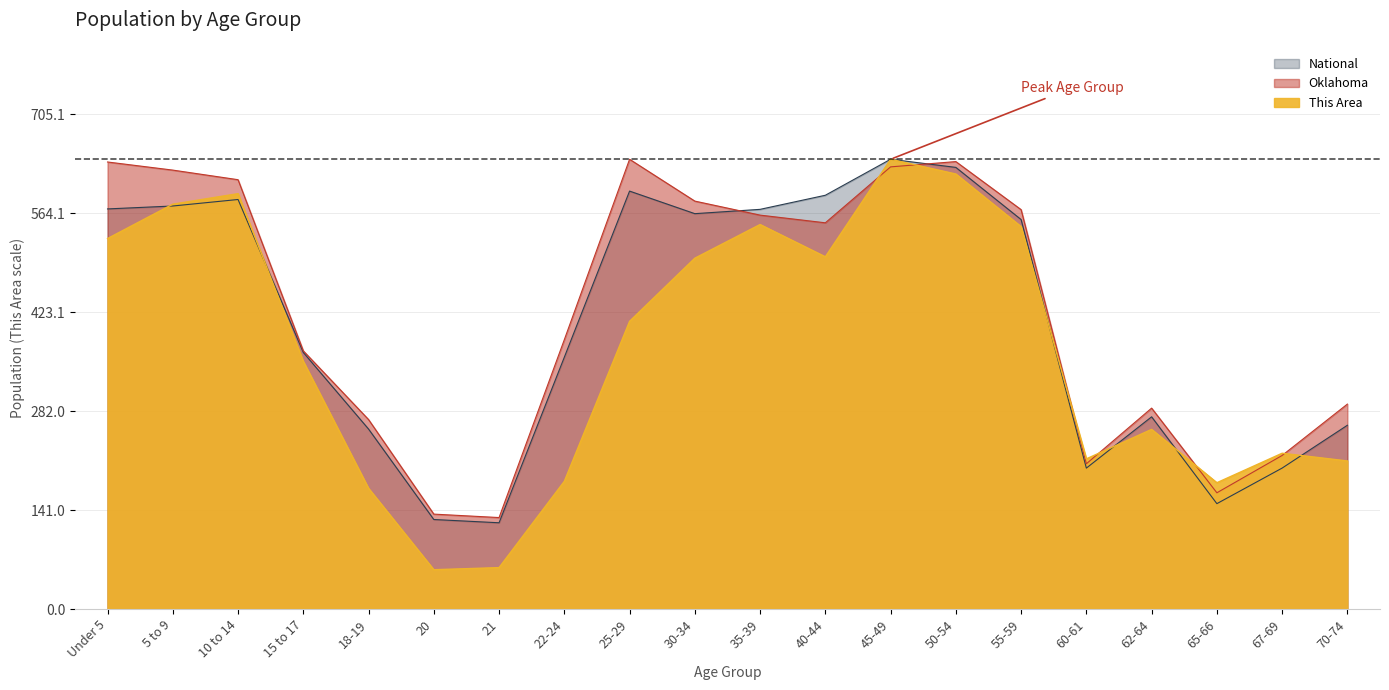

What is the average value of the Oklahoma series?

425.2